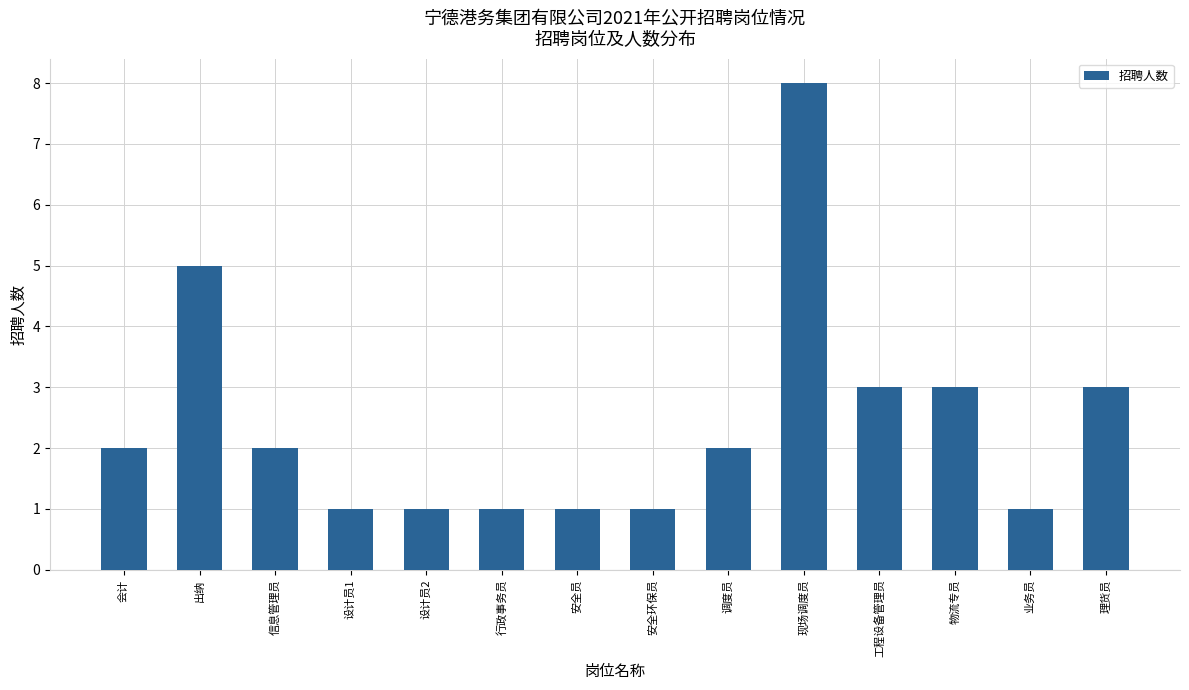

Reading left to right, transcribe all the data shown in this chart.

会计=2	出纳=5	信息管理员=2	设计员1=1	设计员2=1	行政事务员=1	安全员=1	安全环保员=1	调度员=2	现场调度员=8	工程设备管理员=3	物流专员=3	业务员=1	理货员=3